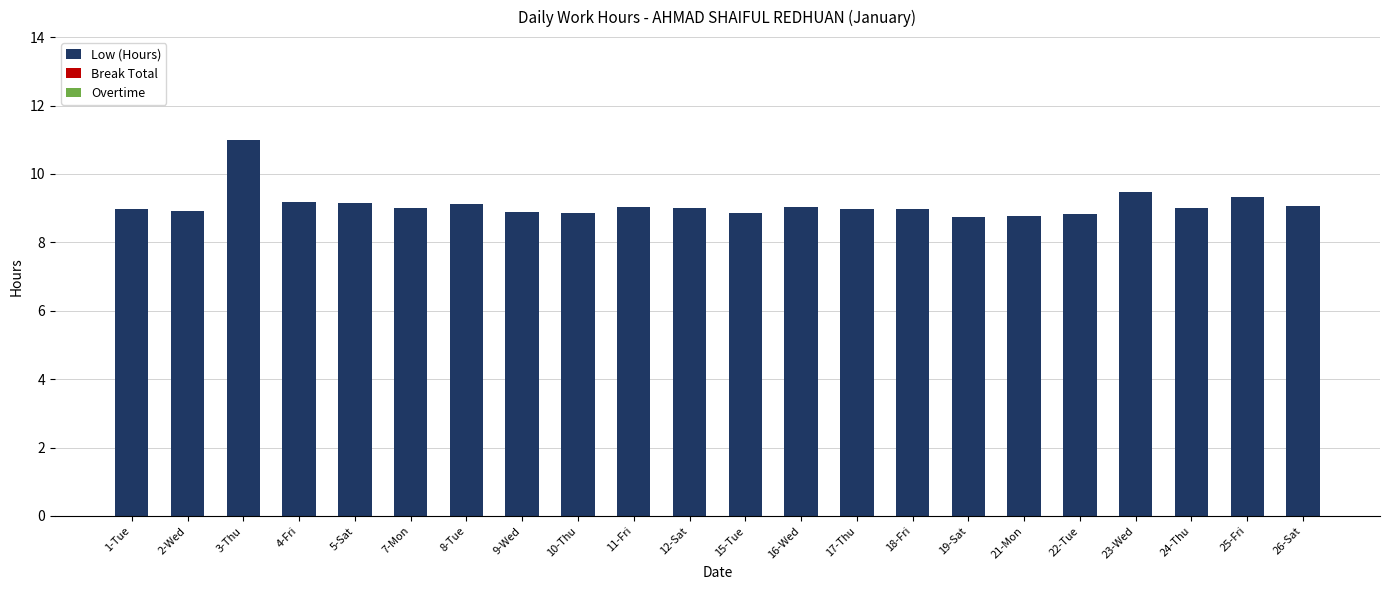

What is the sum of all values?

200.1